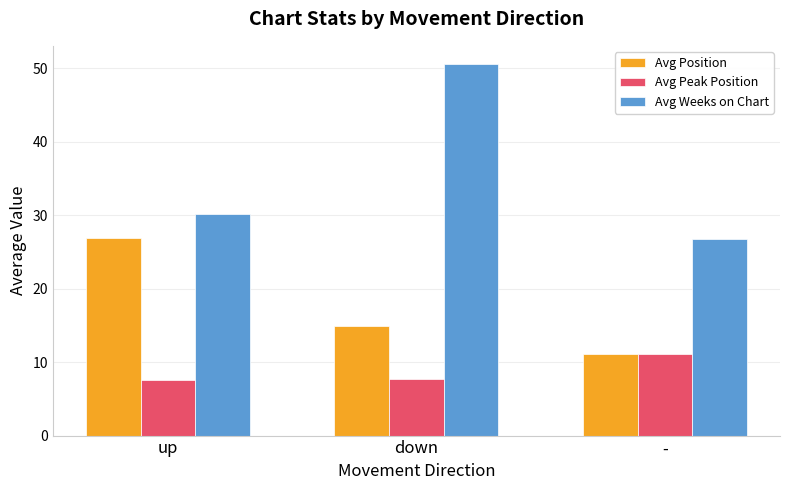

How many distinct data groups are displayed?

3